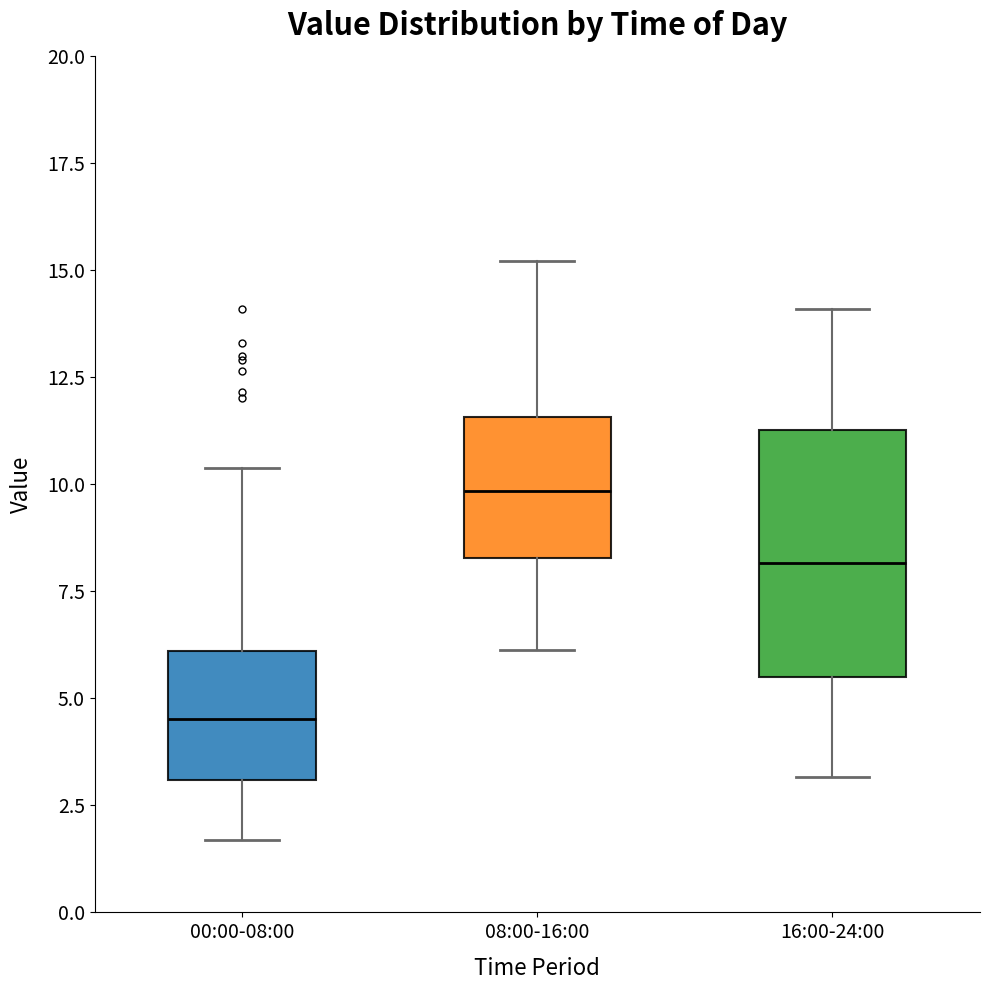

Where does the lower whisker of the box for 16:00-24:00 end on the y-axis? The values are not printed on the chart, so give them approximately, as read against the axis.

3.0